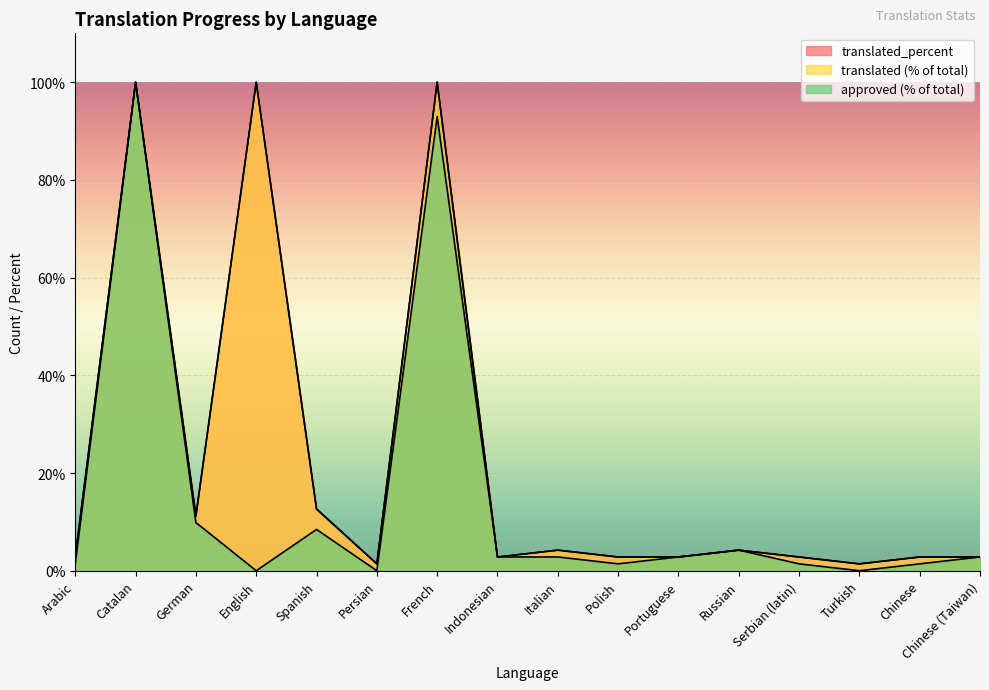

Reading left to right, what are all the values shown in this chart?

translated: 2.8	100.0	11.2	100.0	12.6	1.4	100.0	2.8	4.2	2.8	2.8	4.2	2.8	1.4	2.8	2.8
approved: 1.4	100.0	9.9	0.0	8.5	0.0	93.0	2.8	2.8	1.4	2.8	4.2	1.4	0.0	1.4	2.8
translated_percent: 2.8	100.0	11.3	100.0	12.7	1.4	100.0	2.8	4.2	2.8	2.8	4.2	2.8	1.4	2.8	2.8